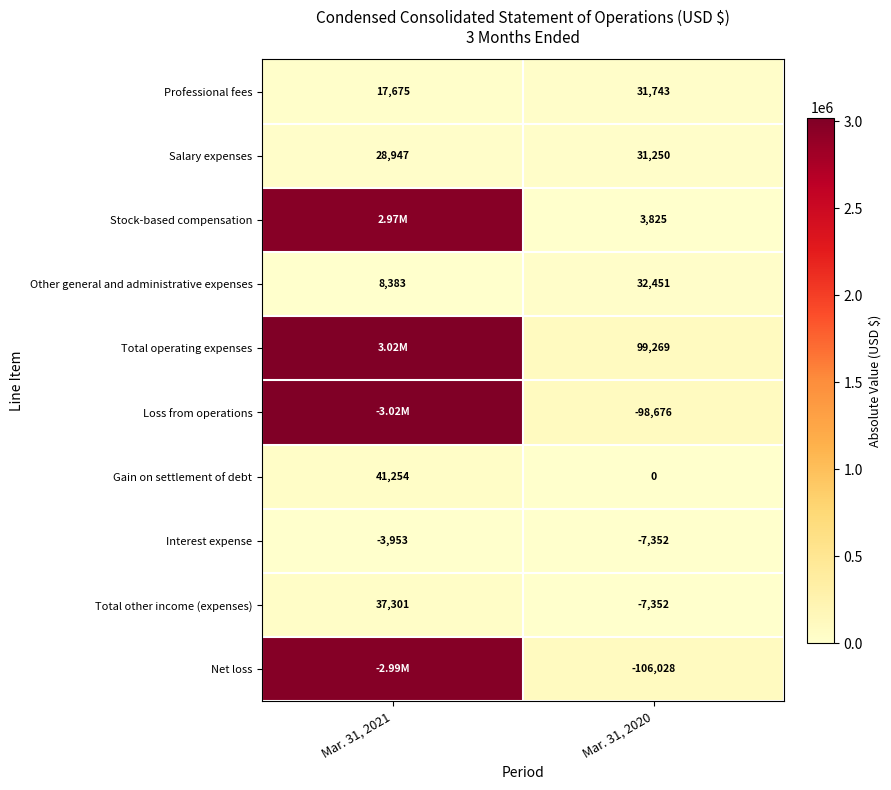

What is the difference between the highest and lowest values at Mar. 31, 2020?

205297